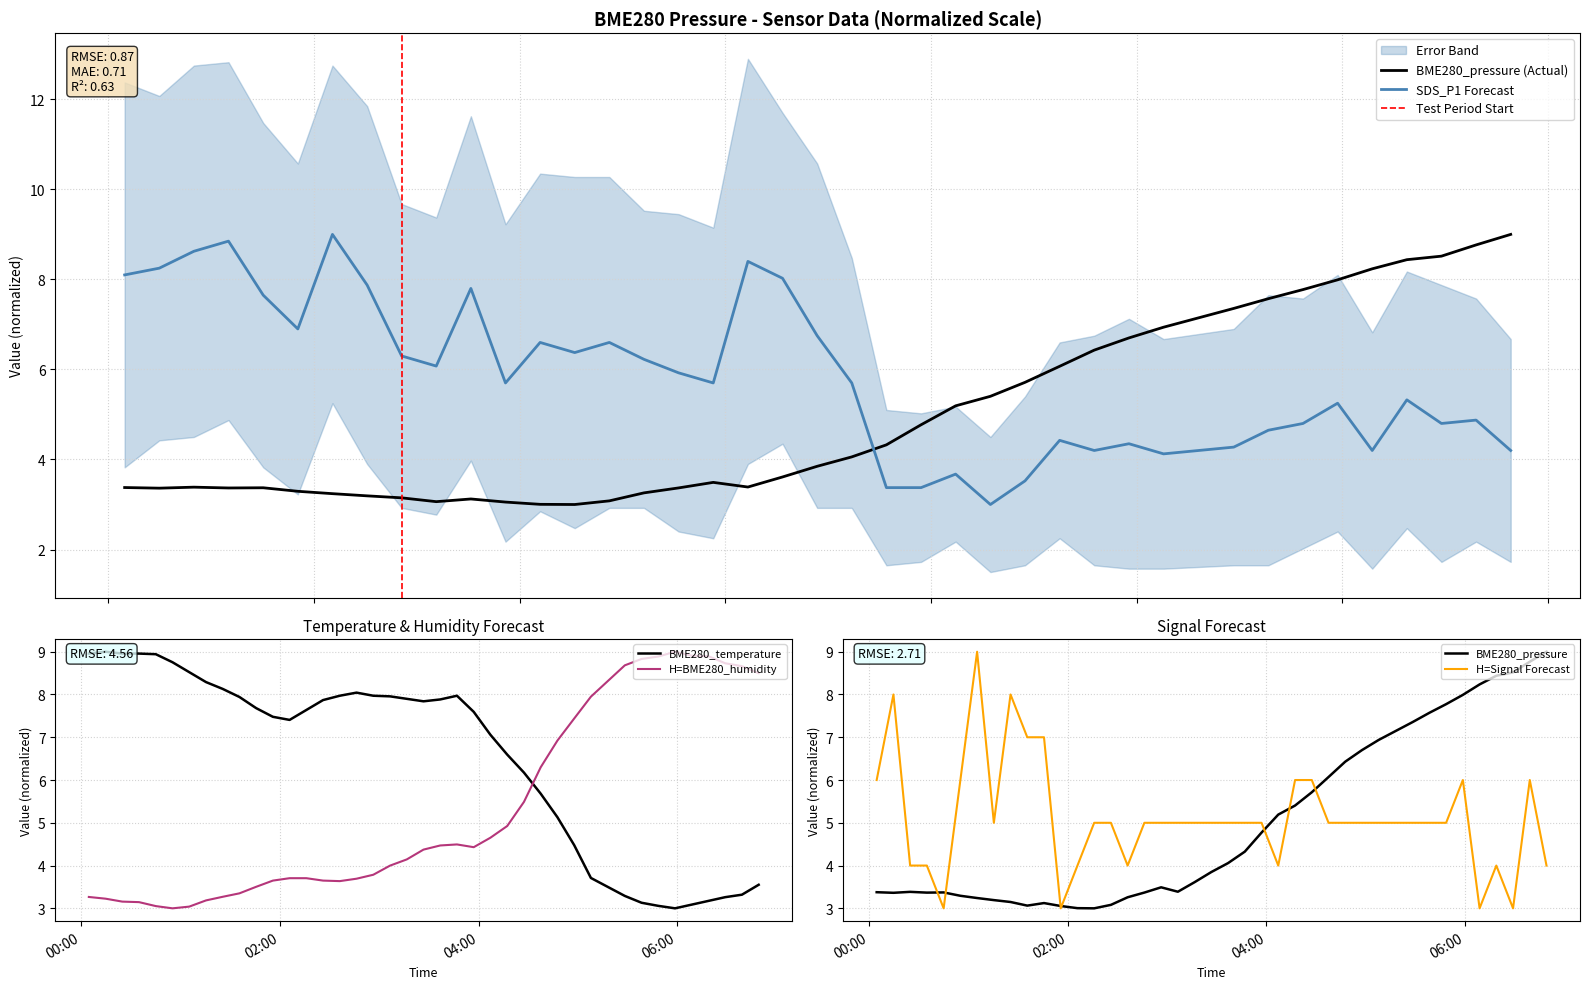

Which series has the widest spread of values?

BME280_pressure